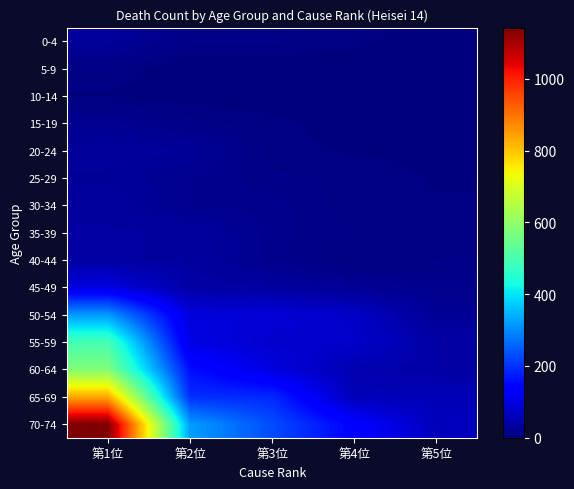

Between 第5位 and 第4位, which is larger?

第4位